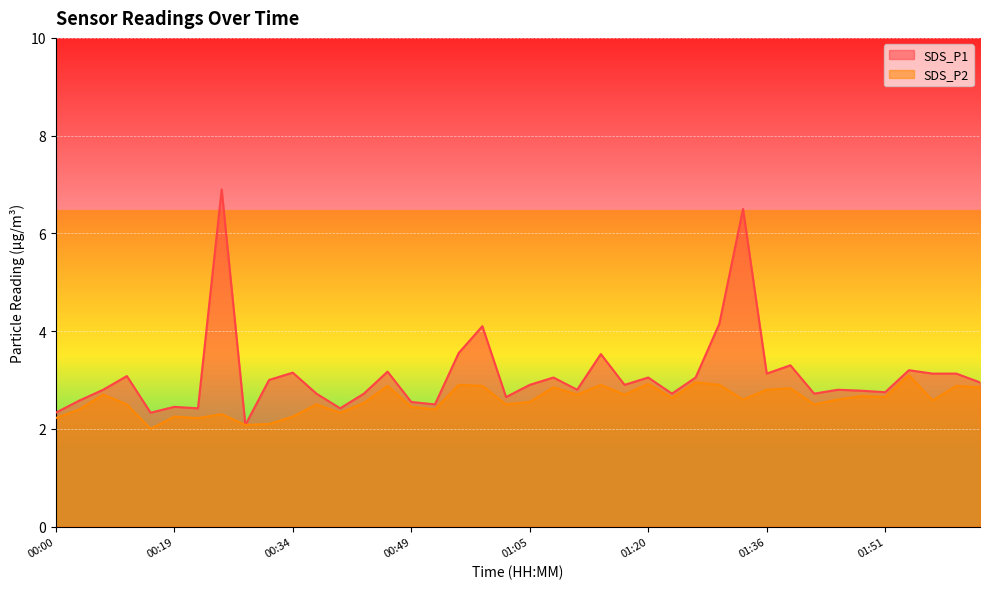

Reading left to right, transcribe all the data shown in this chart.

SDS_P1: 00:00=2.3	00:03=2.6	00:06=2.8	00:13=3.1	00:16=2.3	00:19=2.5	00:22=2.4	00:25=6.9	00:28=2.1	00:31=3.0	00:34=3.1	00:37=2.7	00:40=2.4	00:43=2.7	00:46=3.2	00:49=2.5	00:53=2.5	00:56=3.5	00:59=4.1	01:02=2.6	01:05=2.9	01:08=3.0	01:11=2.8	01:14=3.5	01:17=2.9	01:20=3.0	01:24=2.7	01:27=3.0	01:30=4.2	01:33=6.5	01:36=3.1	01:39=3.3	01:42=2.7	01:45=2.8	01:48=2.8	01:51=2.8	01:54=3.2	01:57=3.1	02:00=3.1	02:04=3.0
SDS_P2: 00:00=2.2	00:03=2.4	00:06=2.7	00:13=2.5	00:16=2.0	00:19=2.2	00:22=2.2	00:25=2.3	00:28=2.1	00:31=2.1	00:34=2.2	00:37=2.5	00:40=2.3	00:43=2.5	00:46=2.9	00:49=2.5	00:53=2.4	00:56=2.9	00:59=2.9	01:02=2.5	01:05=2.5	01:08=2.9	01:11=2.7	01:14=2.9	01:17=2.7	01:20=2.9	01:24=2.6	01:27=3.0	01:30=2.9	01:33=2.6	01:36=2.8	01:39=2.8	01:42=2.5	01:45=2.6	01:48=2.7	01:51=2.6	01:54=3.1	01:57=2.6	02:00=2.9	02:04=2.9